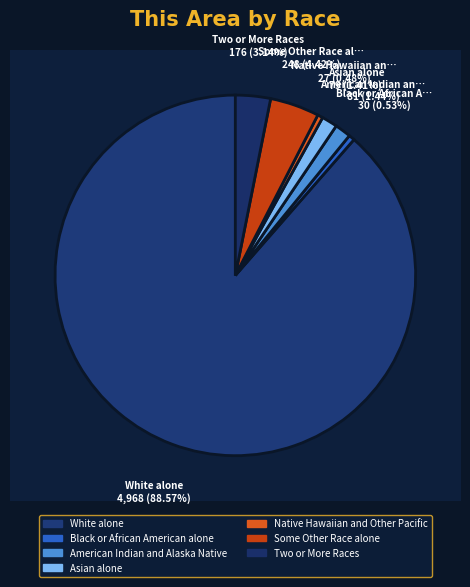

Combined, do Native Hawaiian and Other Pacific and American Indian and Alaska Native account for over 50%?

No